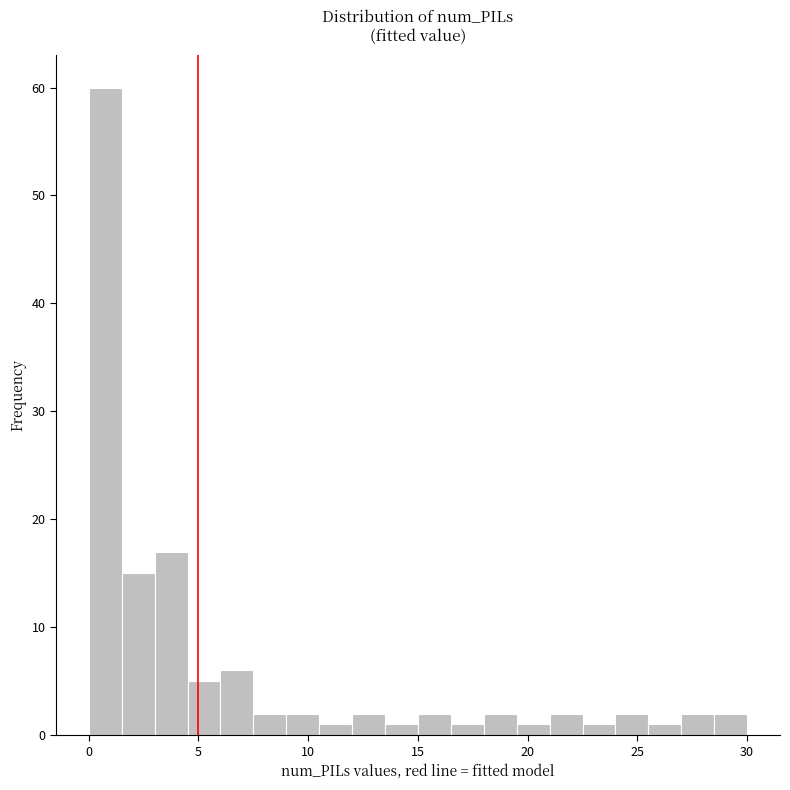

Read against the x-axis, roughly where is the centre of the tallest bar?

1.0